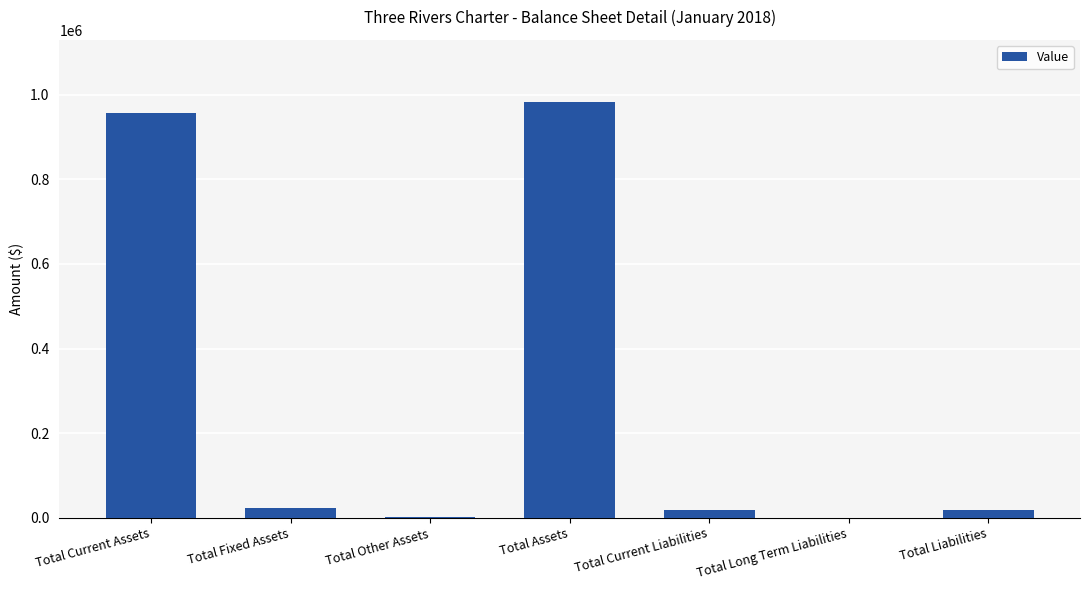

Between Total Assets and Total Liabilities, which is larger?

Total Assets